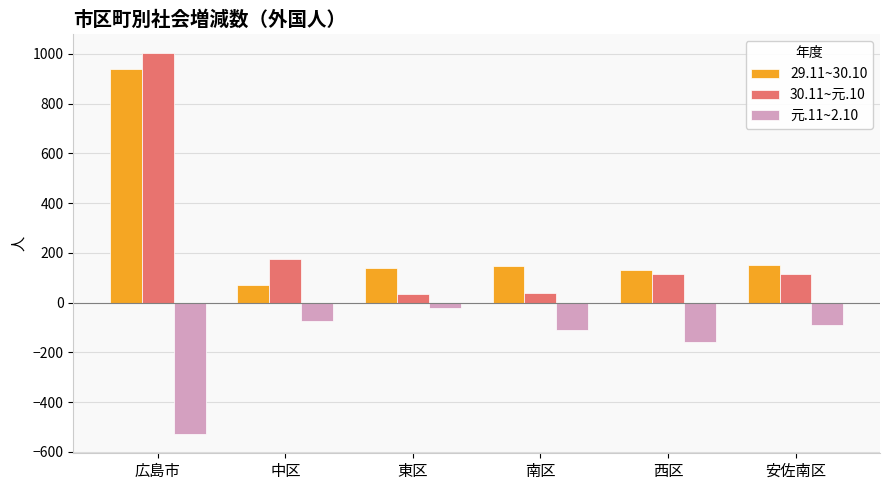

The 元.11~2.10 series shows -529 at 広島市. True or false?

True